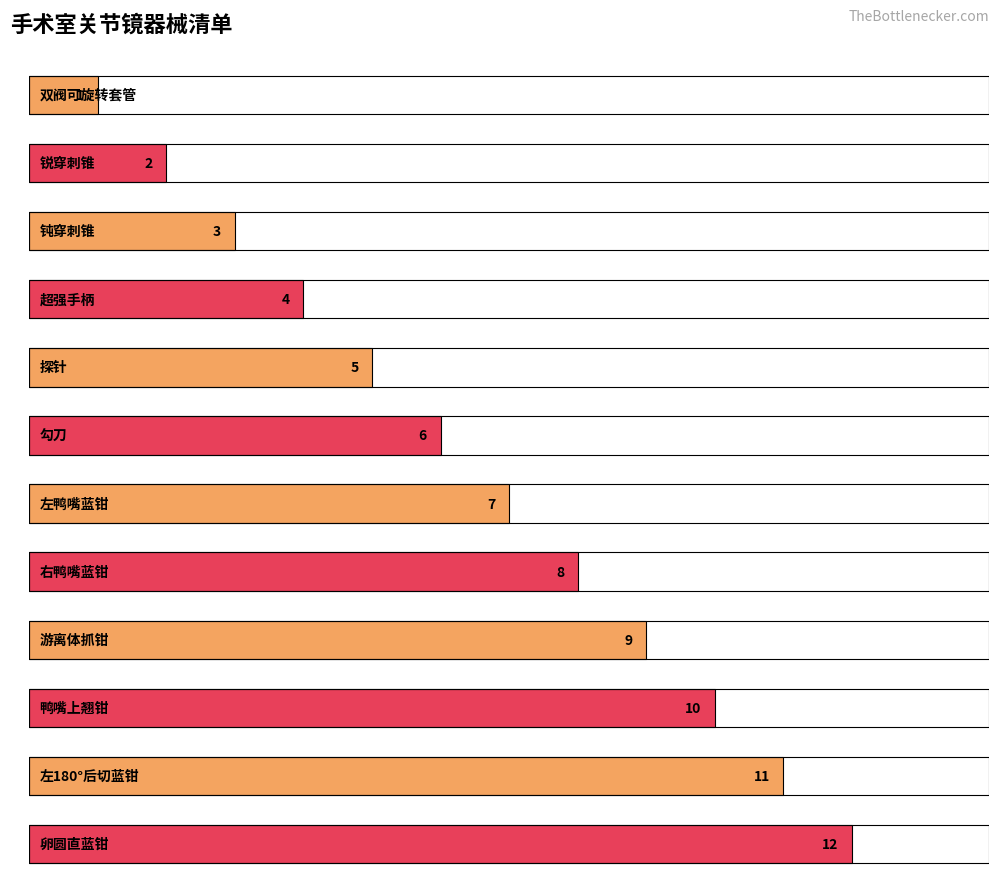

What is the sum of the values at 游离体抓钳 and 勾刀?

15